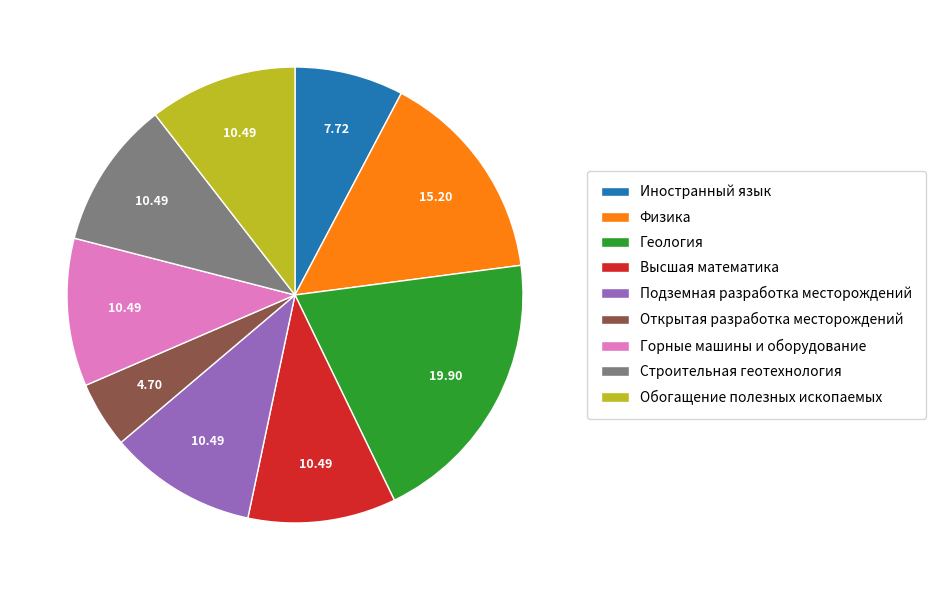

Does Строительная геотехнология represent more than half of the total?

No